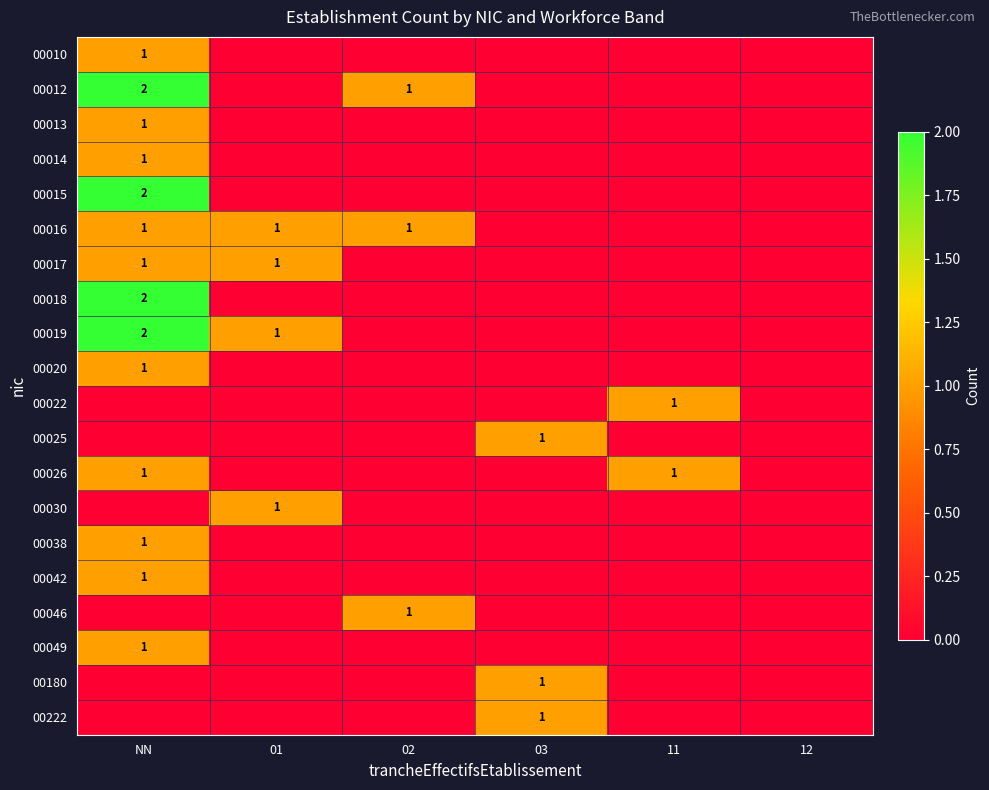

The 00180 series shows 1 at 03. True or false?

True